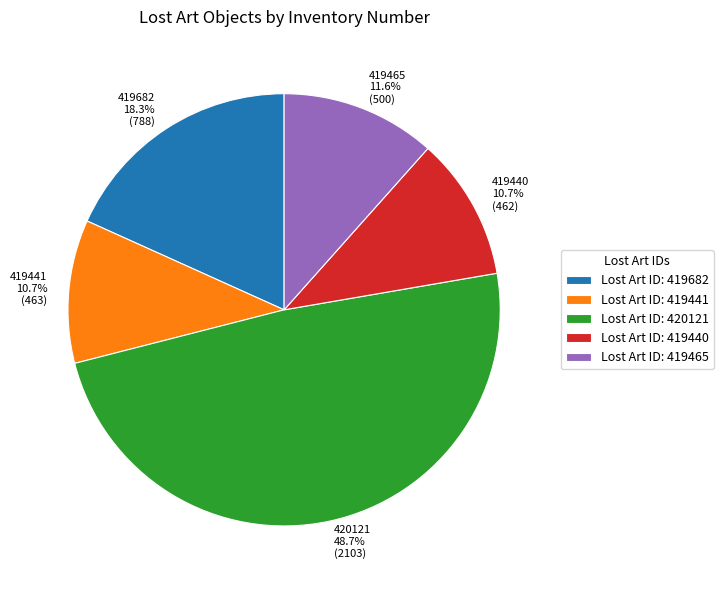

What percentage is the 420121 slice, to the nearest percent?

49%